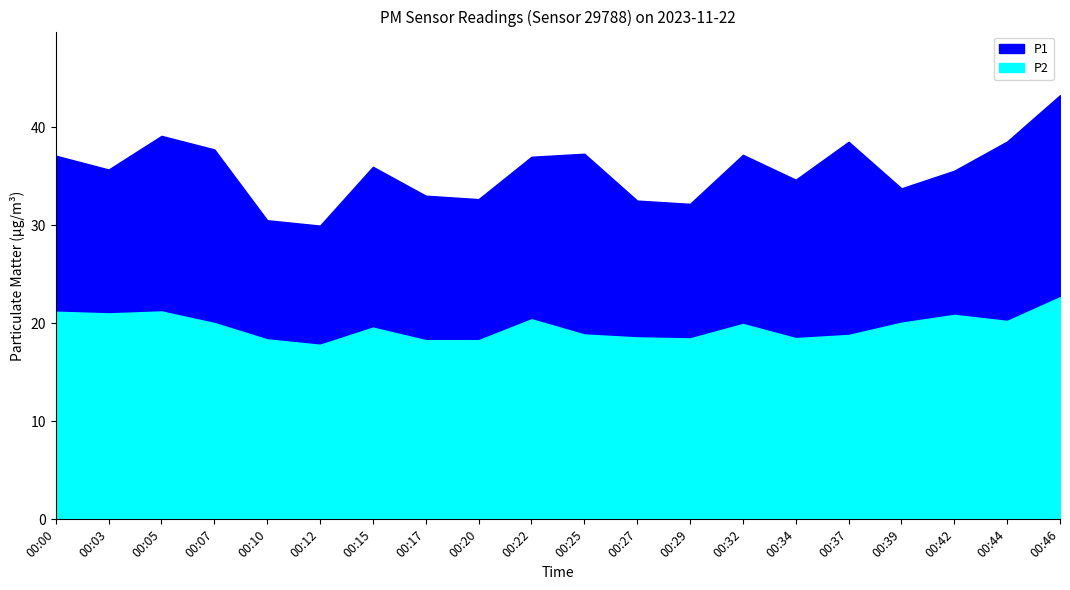

How many lines are shown in the chart?

2